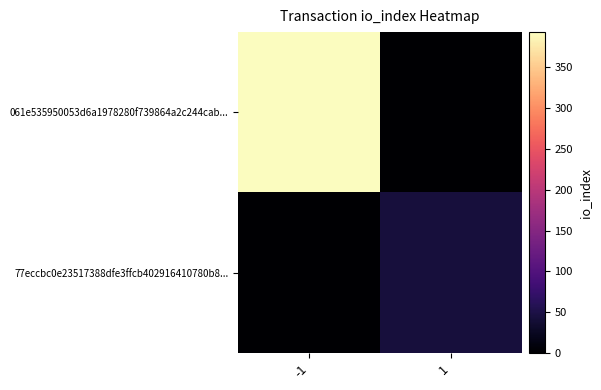

What is the spread (max minus min) of values at 1?

44